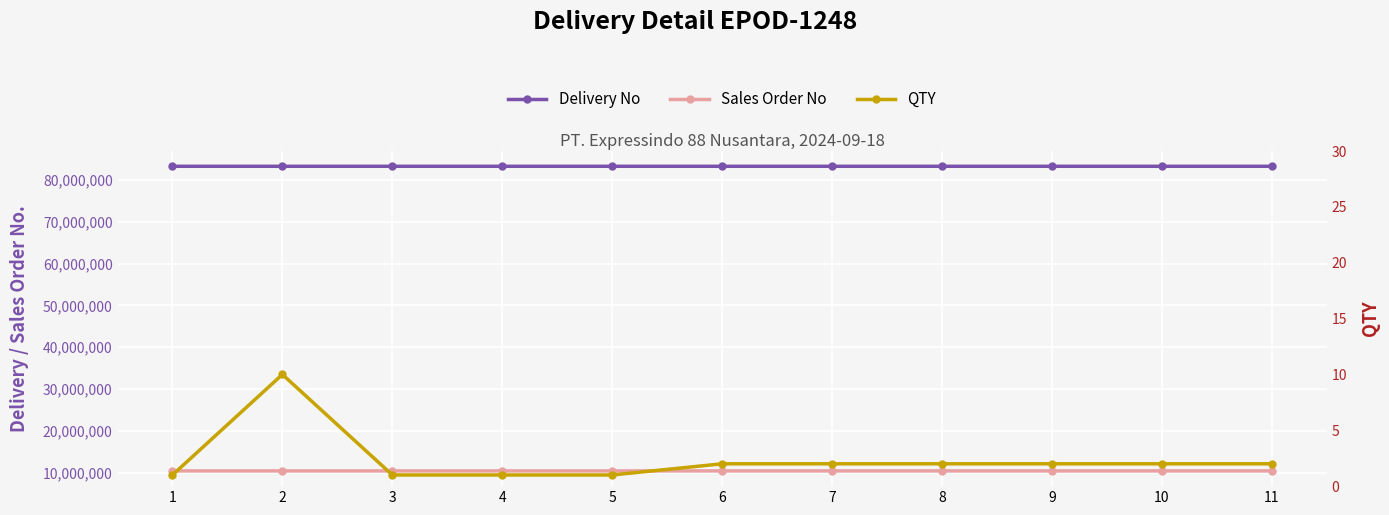

What is the difference between the highest and lowest values at 11?

83261485